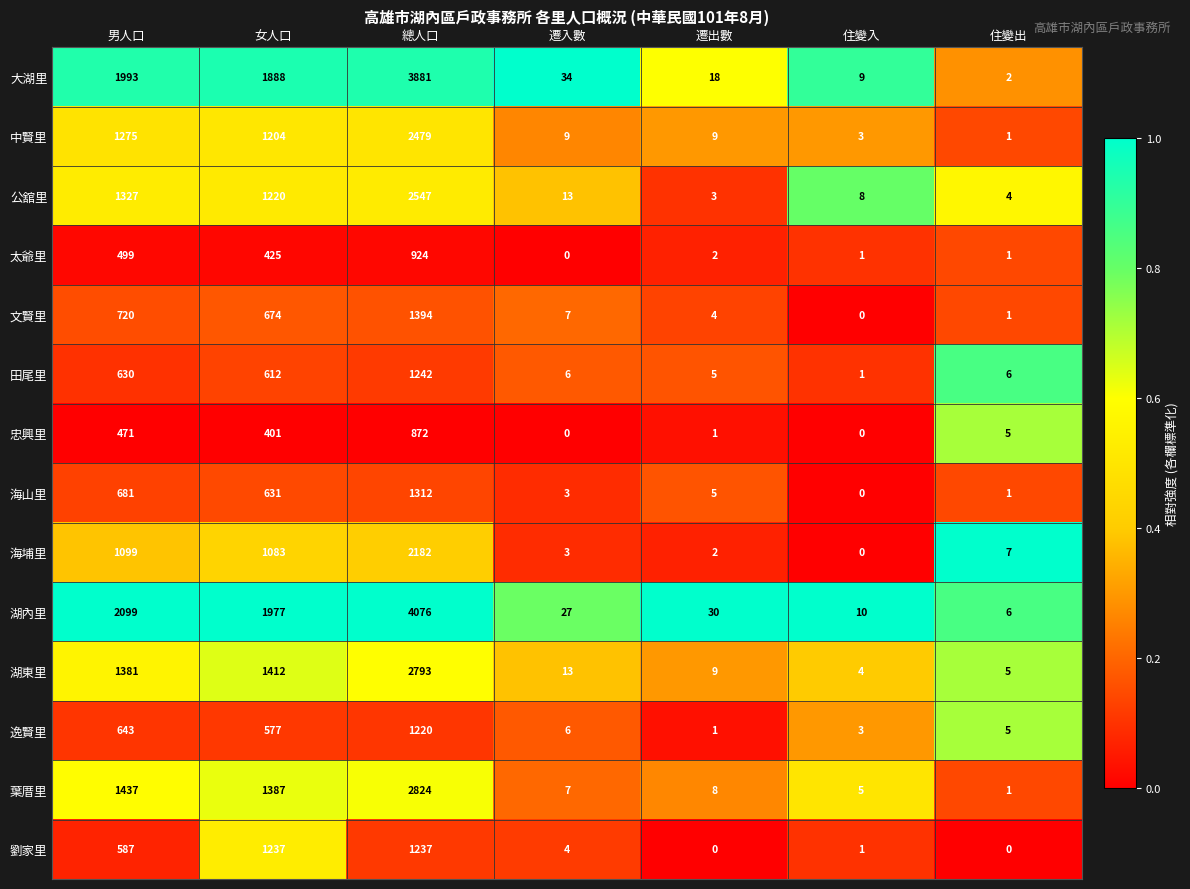

Read the 湖內里 value at 住變入.

10